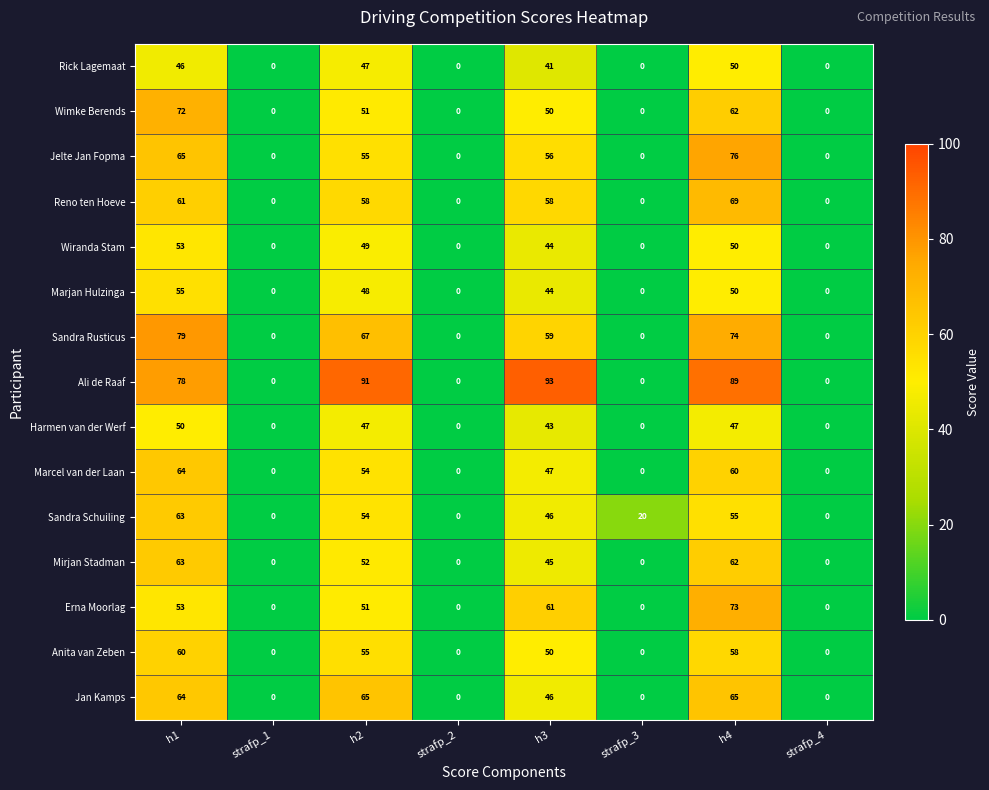

What is the difference between the second highest and second lowest values in the Anita van Zeben series?

58